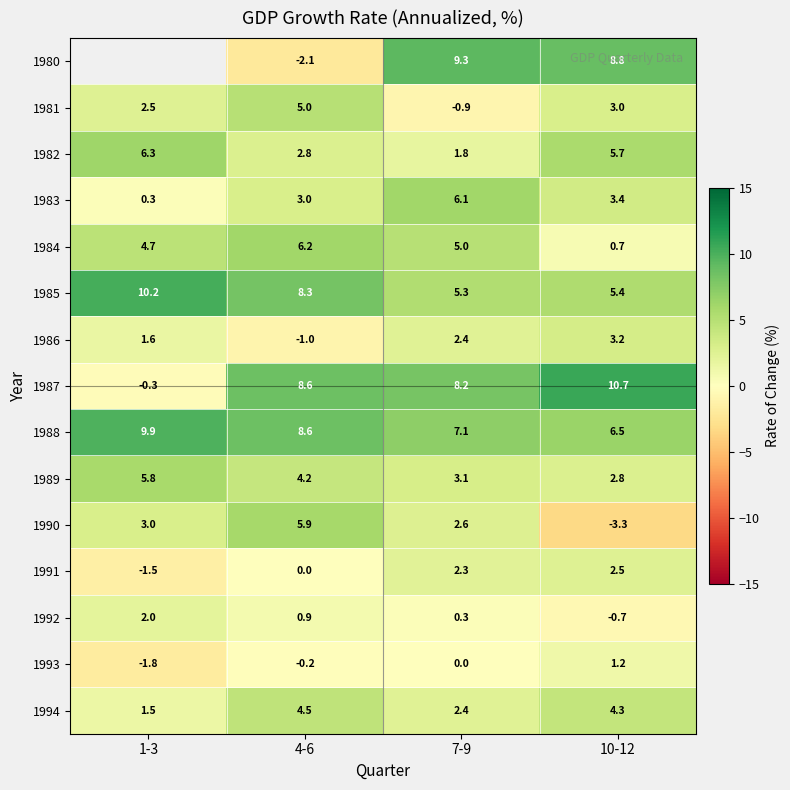

The 1985 series shows 5.4 at 10-12. True or false?

True